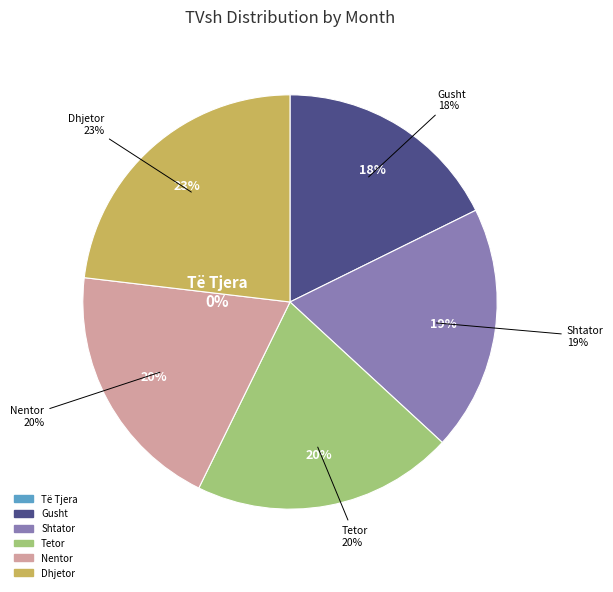

True or false: Nentor accounts for 20% of the total.

True